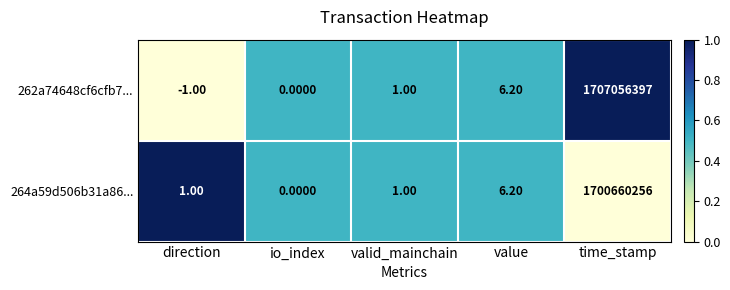

What is the difference between the maximum and minimum values in the 262a74648cf6cfb7... series?

1707056398.0